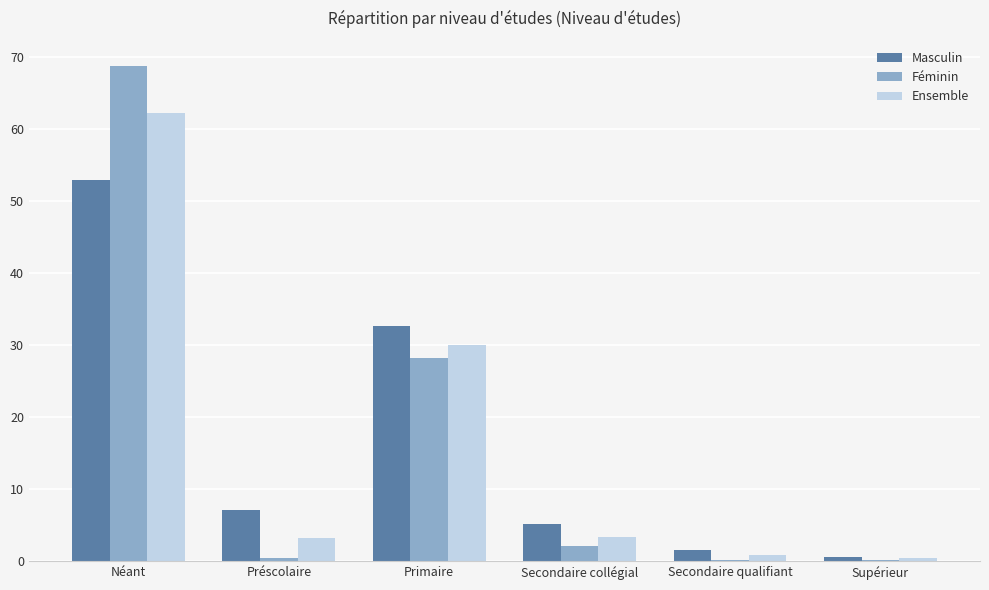

What is the sum of all Féminin values?

100.0